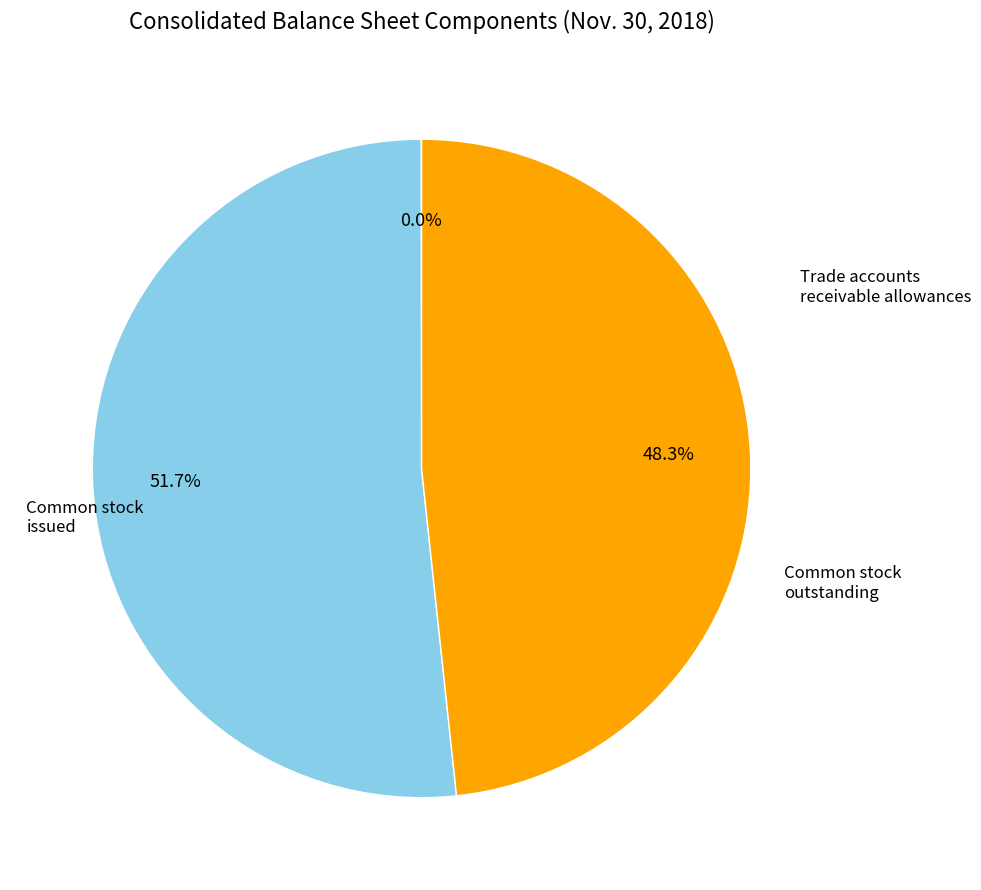

Is there a majority slice in this chart?

Yes